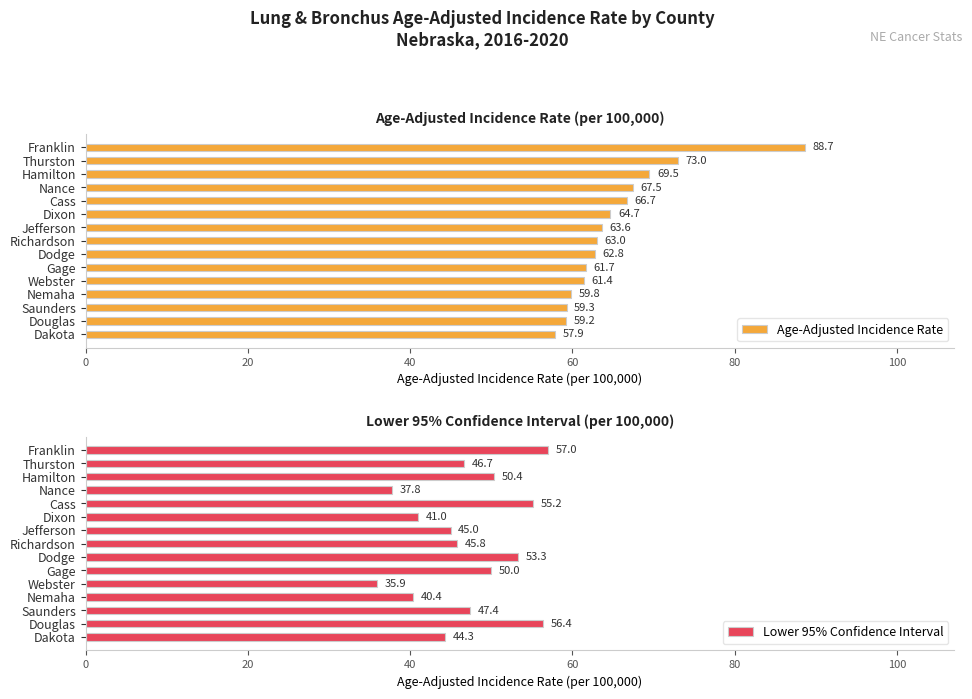

List the labels in order of Age-Adjusted Incidence Rate value, smallest first.

Dakota, Douglas, Saunders, Nemaha, Webster, Gage, Dodge, Richardson, Jefferson, Dixon, Cass, Nance, Hamilton, Thurston, Franklin